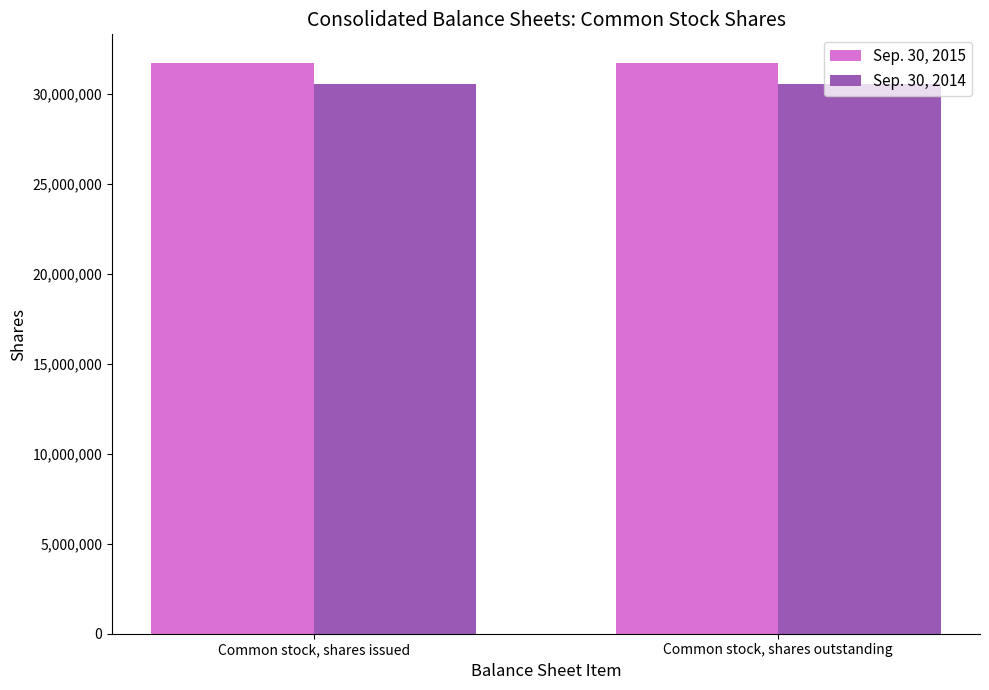

Rank the series by their average value, from lowest to highest.

Sep. 30, 2014, Sep. 30, 2015